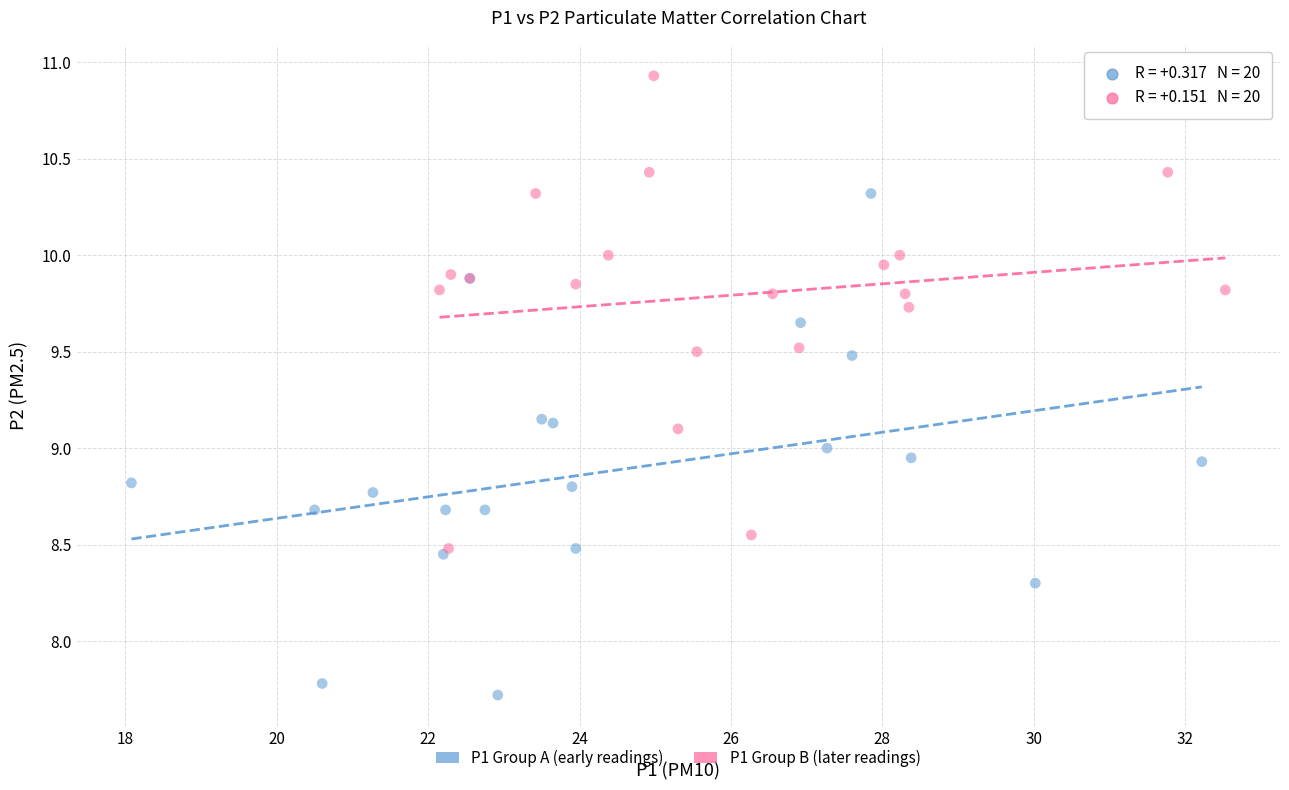

Which series has the widest spread of Y values?

P1 Group A (early readings)